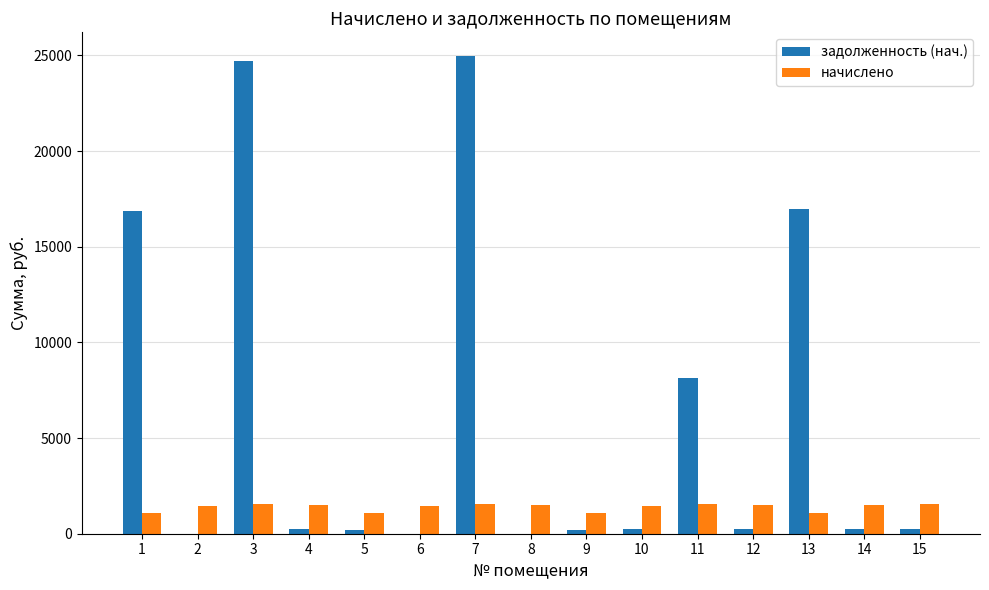

True or false: задолженность (нач.) has a value of 0.1 at 8.

True